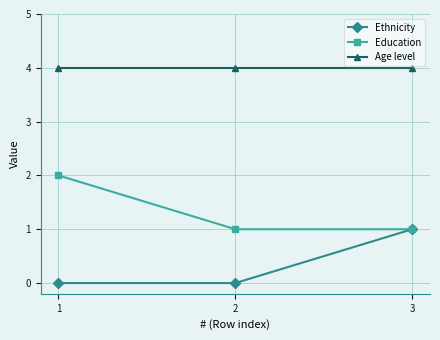

The Age level series shows 2 at 3. True or false?

False